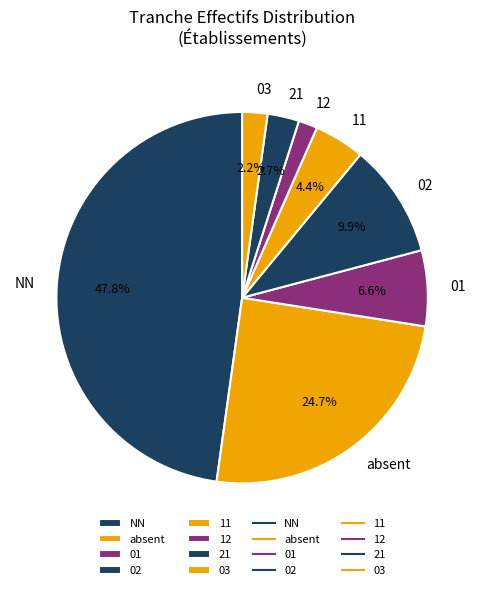

What percentage do 01 and 02 together represent?

16.5%